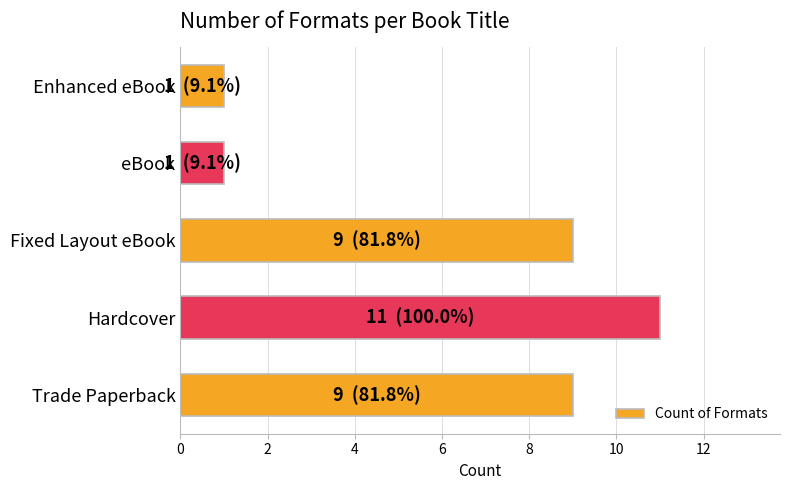

Which category has the highest value across all series?

Hardcover